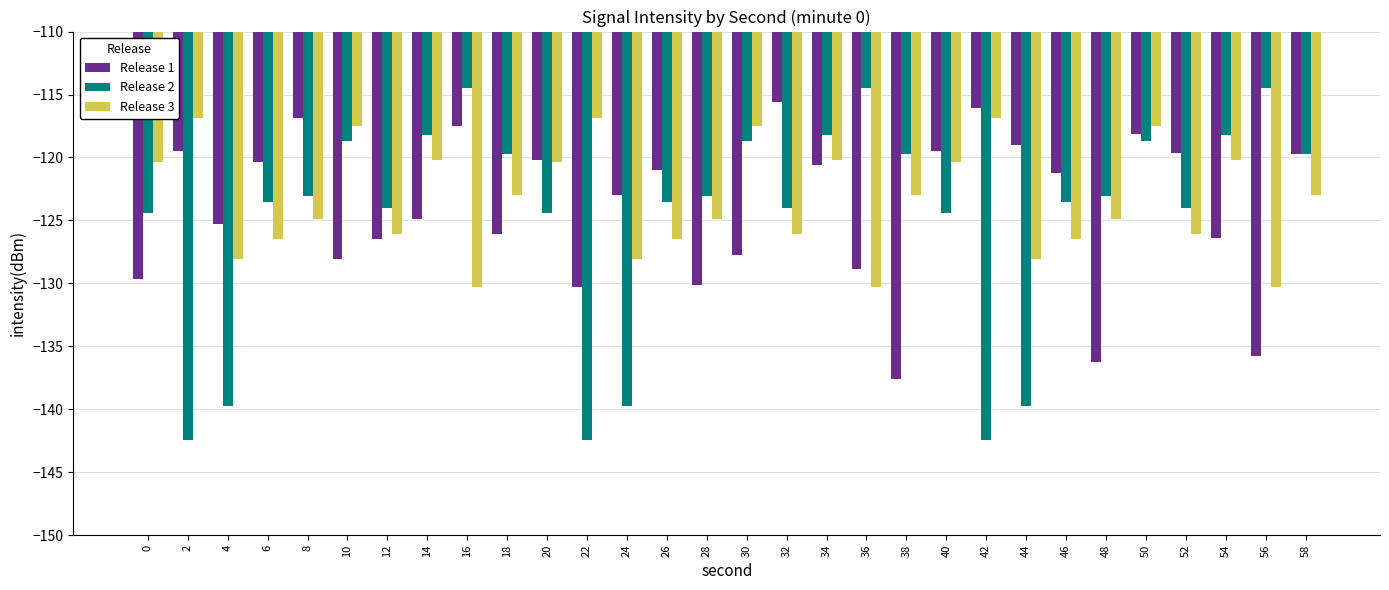

What is the spread (max minus min) of values at 56?

21.3